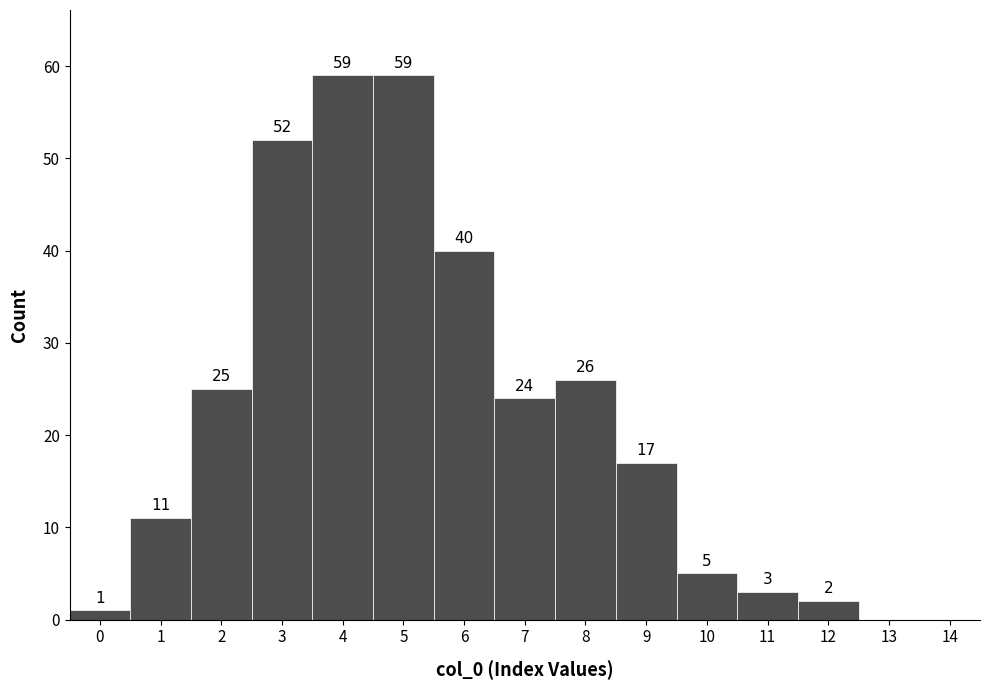

What is the height of the bar covering 4.5 to 5.5 on the x-axis?

59